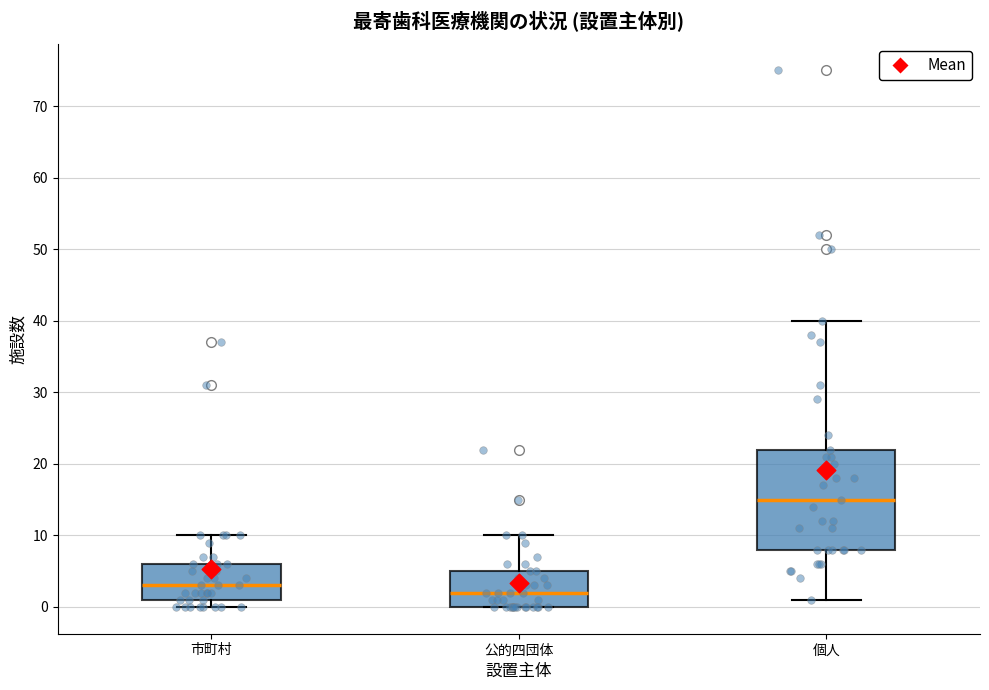

Where is the upper edge of the box for 公的四団体 on the y-axis? The values are not printed on the chart, so give them approximately, as read against the axis.

5